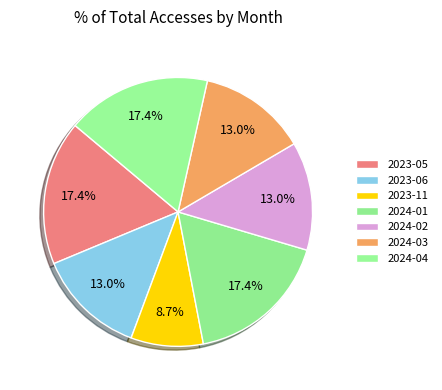

Count the number of slices in the pie.

7